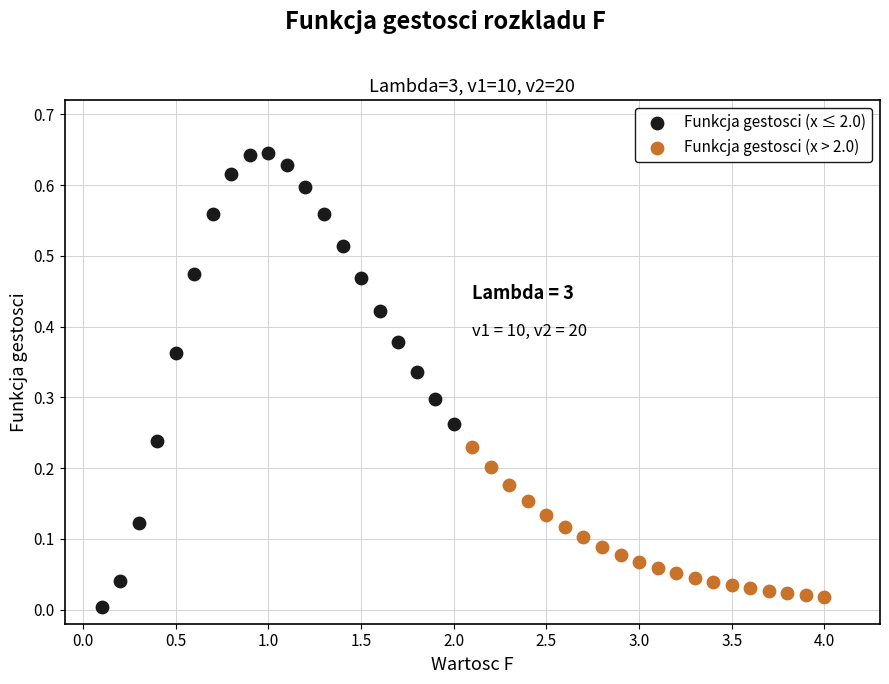

Which series contains the highest Y value?

Funkcja gestosci (x ≤ 2.0)